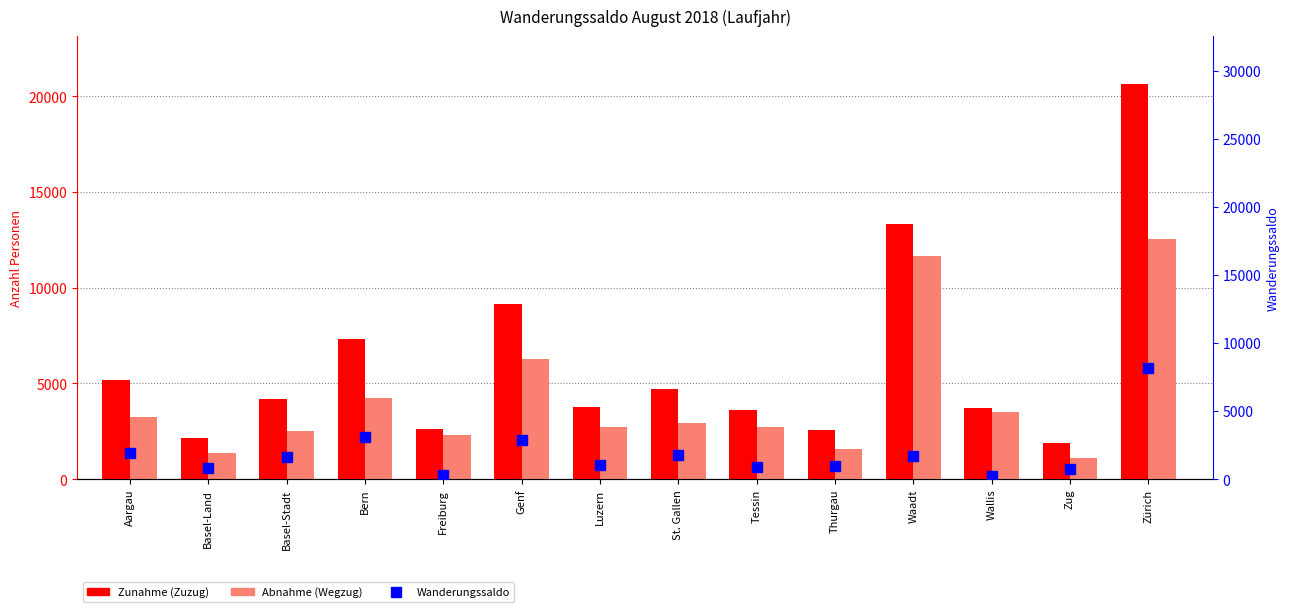

What is the minimum value for Abnahme (Wegzug)?

1132